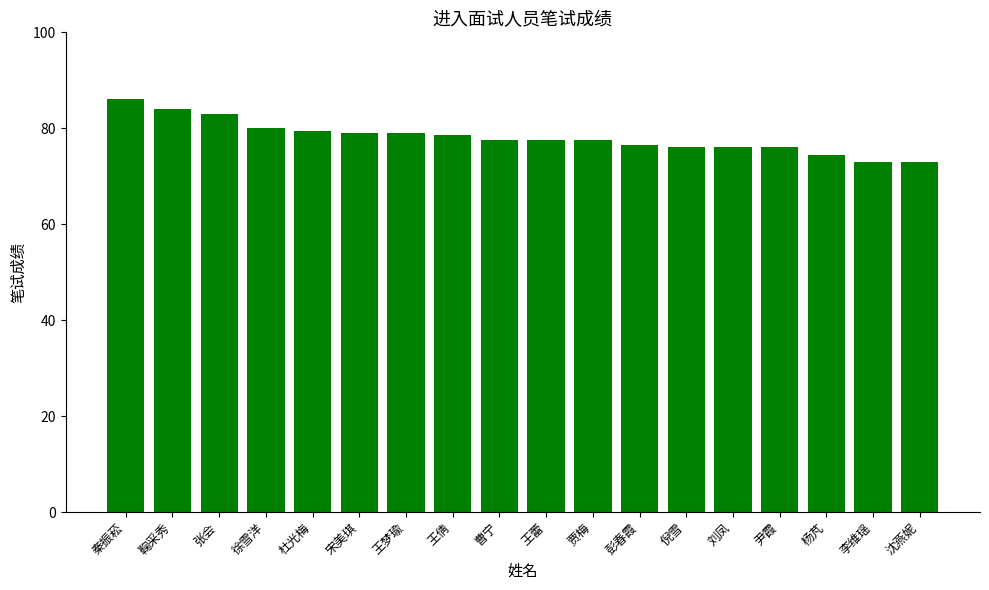

Reading left to right, extract all data points from this chart.

86.0	84.0	83.0	80.0	79.5	79.0	79.0	78.5	77.5	77.5	77.5	76.5	76.0	76.0	76.0	74.5	73.0	73.0